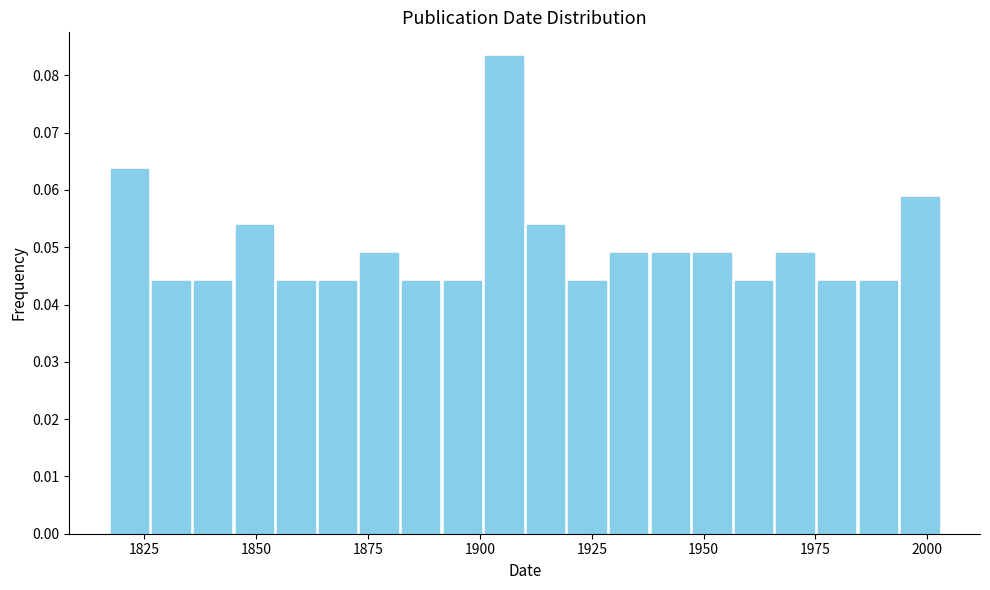

Around what value on the x-axis is the tallest bar? Give the approximate position of its centre, as read against the axis.

1905